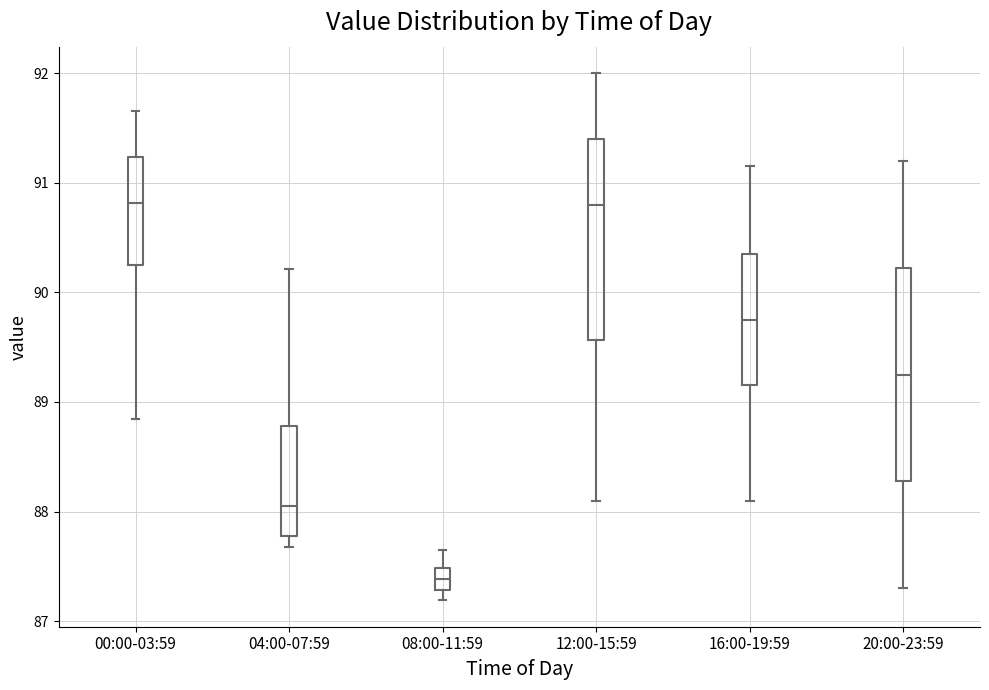

Where is the upper edge of the box for 08:00-11:59 on the y-axis? The values are not printed on the chart, so give them approximately, as read against the axis.

87.5